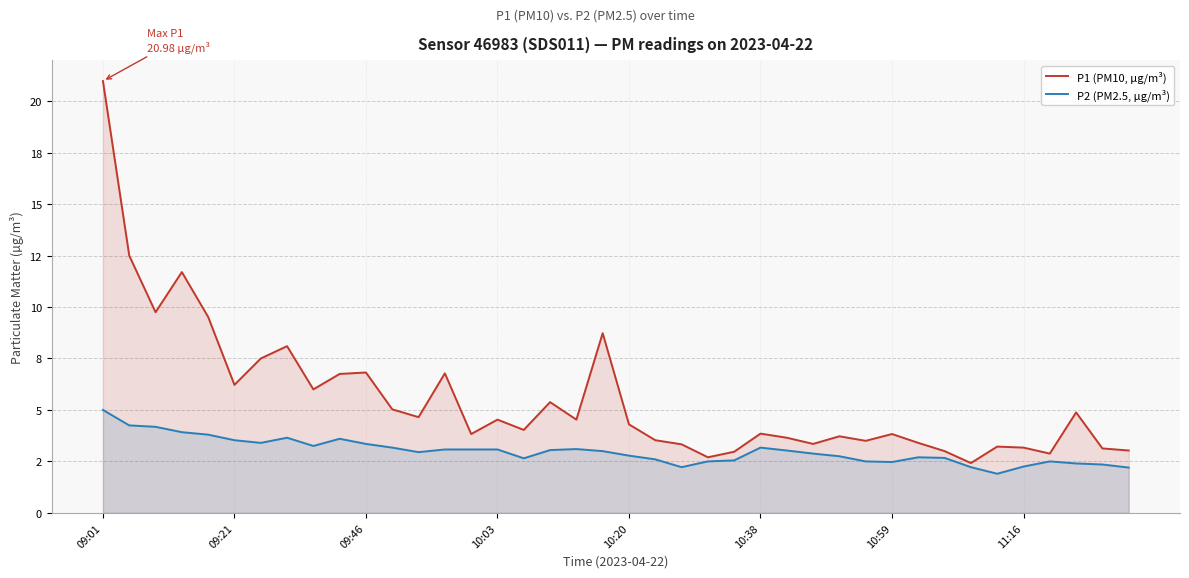

Reading left to right, transcribe all the data shown in this chart.

P1 (PM10, µg/m³): 21.0	12.5	9.8	11.7	9.5	6.2	7.5	8.1	6.0	6.8	6.8	5.0	4.7	6.8	3.8	4.5	4.0	5.4	4.5	8.7	4.3	3.5	3.3	2.7	3.0	3.9	3.6	3.4	3.7	3.5	3.8	3.4	3.0	2.4	3.2	3.2	2.9	4.9	3.1	3.0
P2 (PM2.5, µg/m³): 5.0	4.2	4.2	3.9	3.8	3.5	3.4	3.6	3.2	3.6	3.4	3.2	3.0	3.1	3.1	3.1	2.6	3.0	3.1	3.0	2.8	2.6	2.2	2.5	2.5	3.2	3.0	2.9	2.8	2.5	2.5	2.7	2.7	2.2	1.9	2.2	2.5	2.4	2.4	2.2